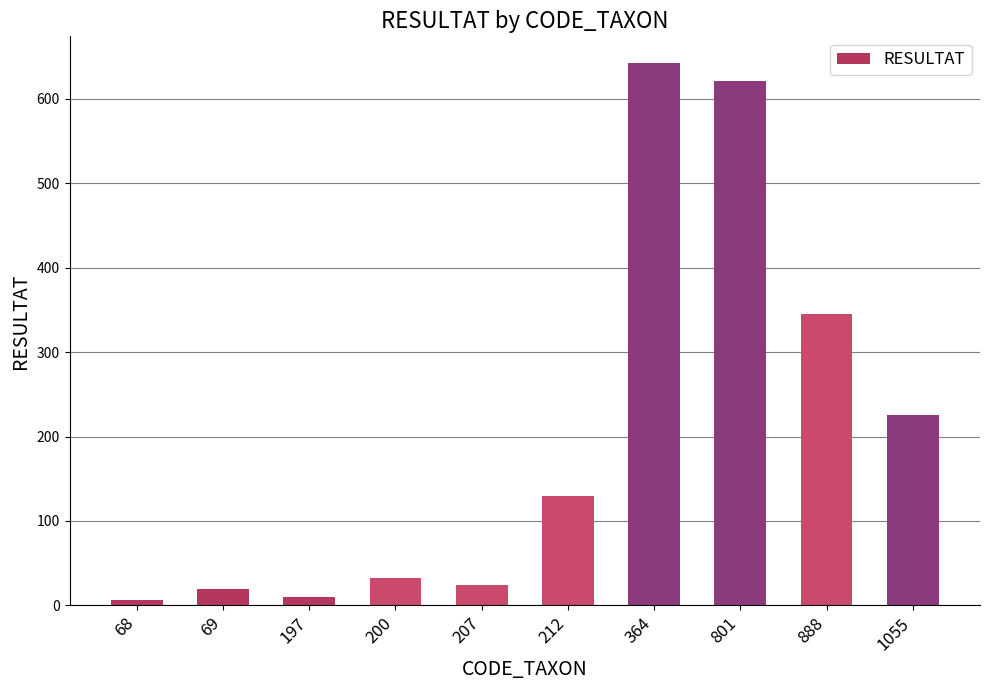

What is the sum of all values?

2055